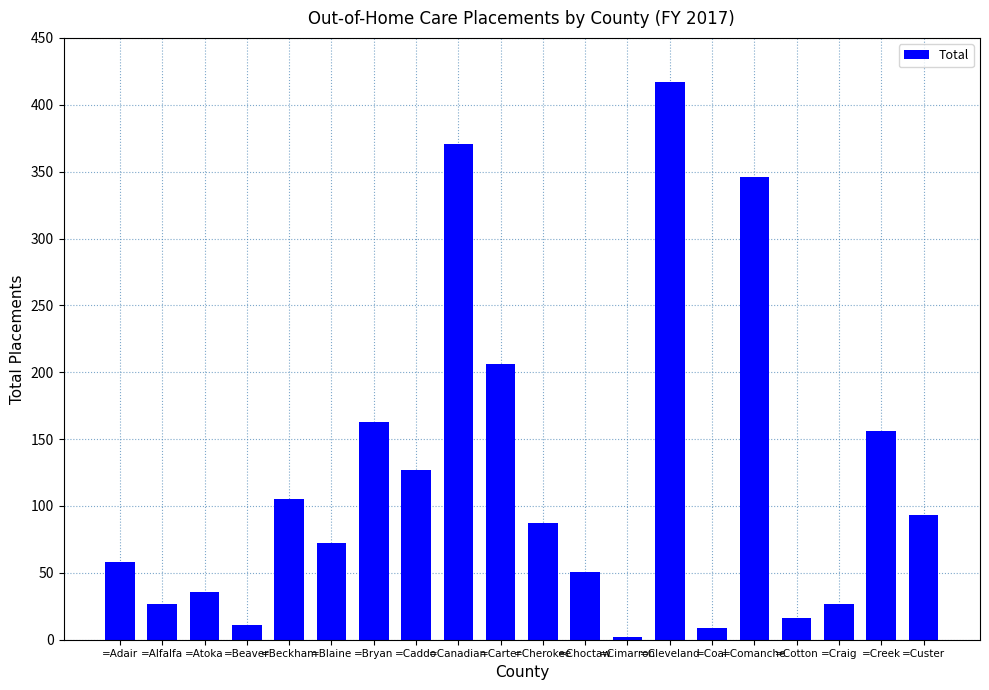

Does the chart contain stacked bars?

No